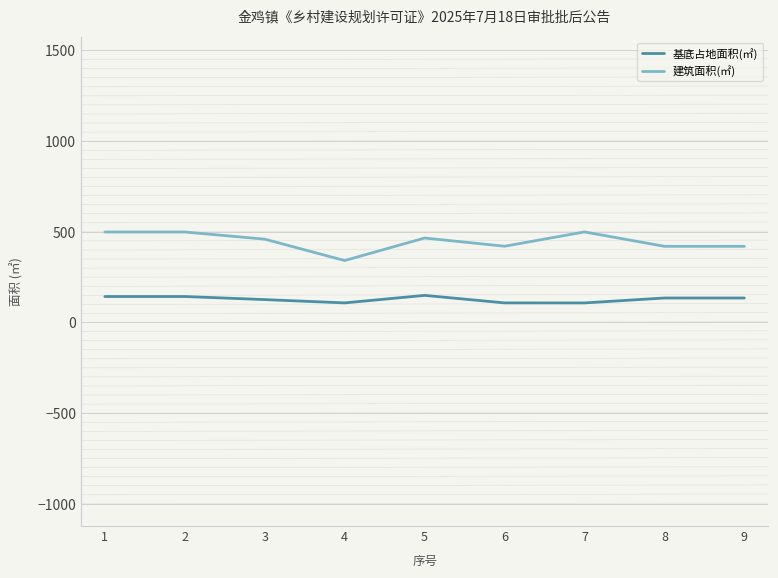

The value of 建筑面积(㎡) at 2 is 297.0. True or false?

False